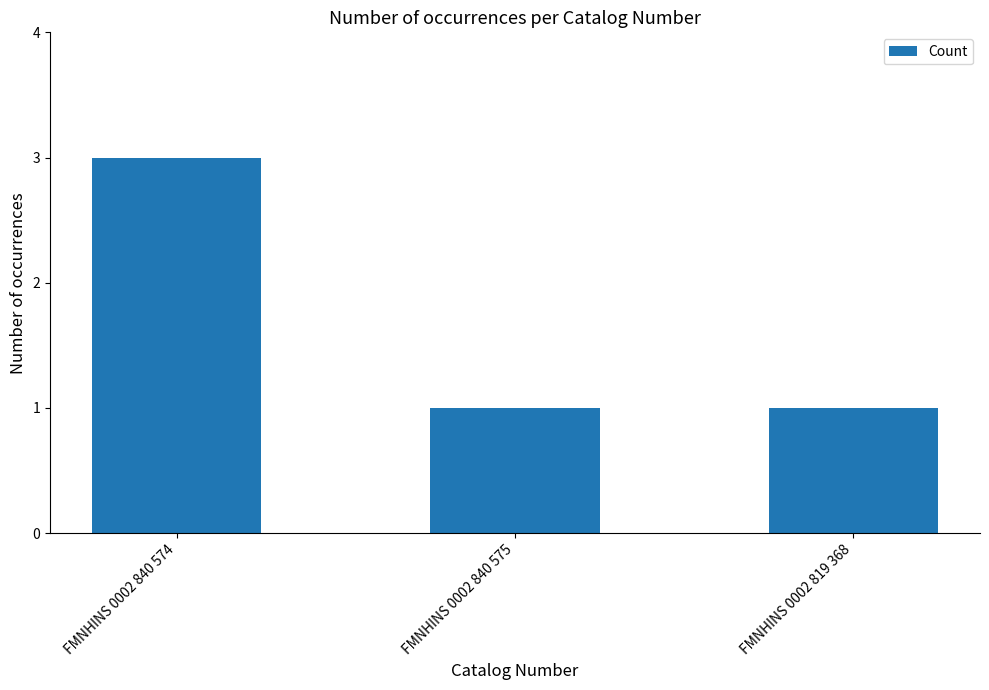

The value at FMNHINS 0002 840 575 is 1. True or false?

True